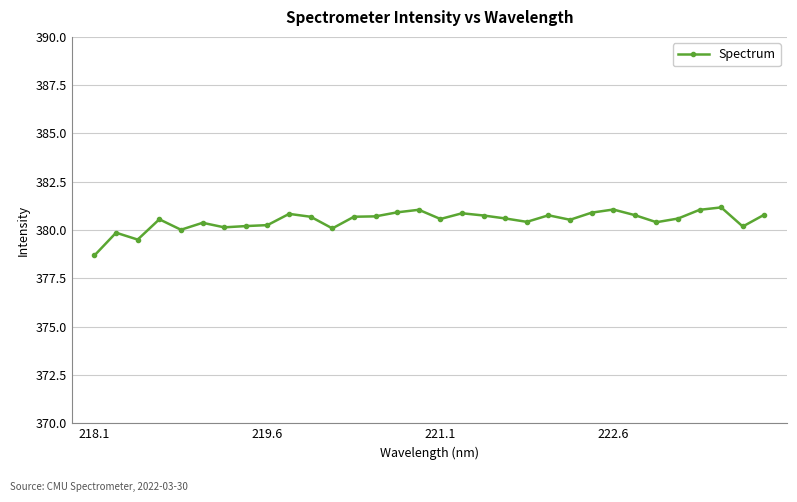

What is the minimum value shown in the chart?

378.7